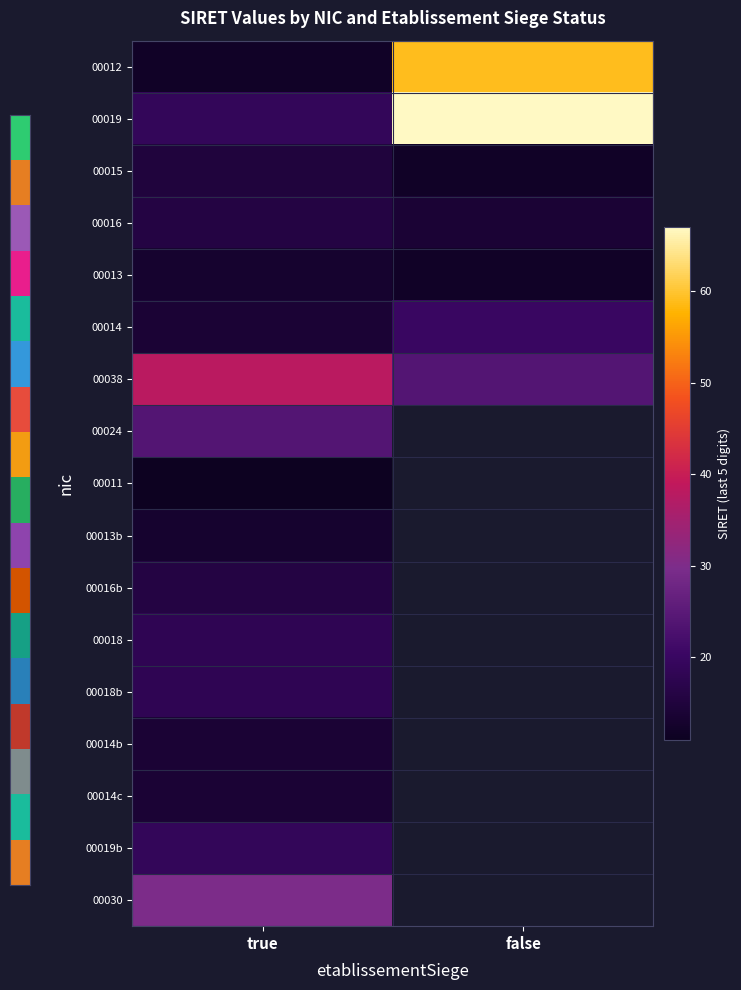

At true, list the series in order from smallest to largest.

00011, 00012, 00013, 00013b, 00014, 00014b, 00014c, 00015, 00016, 00016b, 00018, 00018b, 00019, 00019b, 00024, 00030, 00038